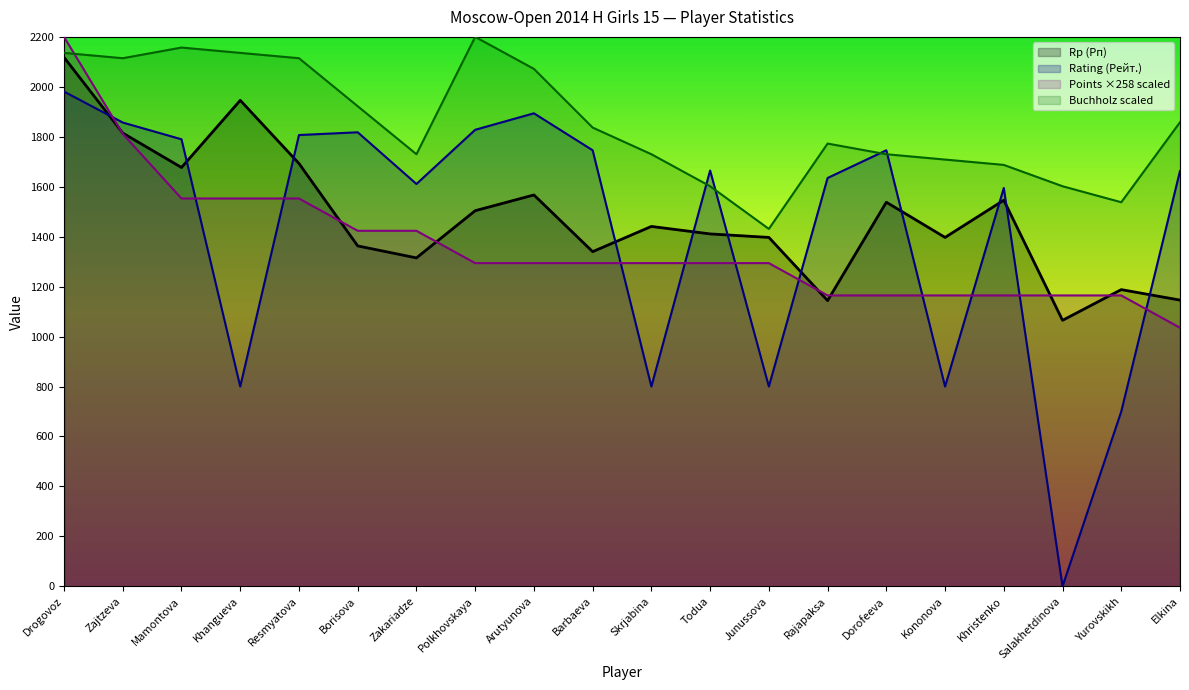

What is the difference between the Points (Очки) values at Borisova and Zajtzeva?

388.2